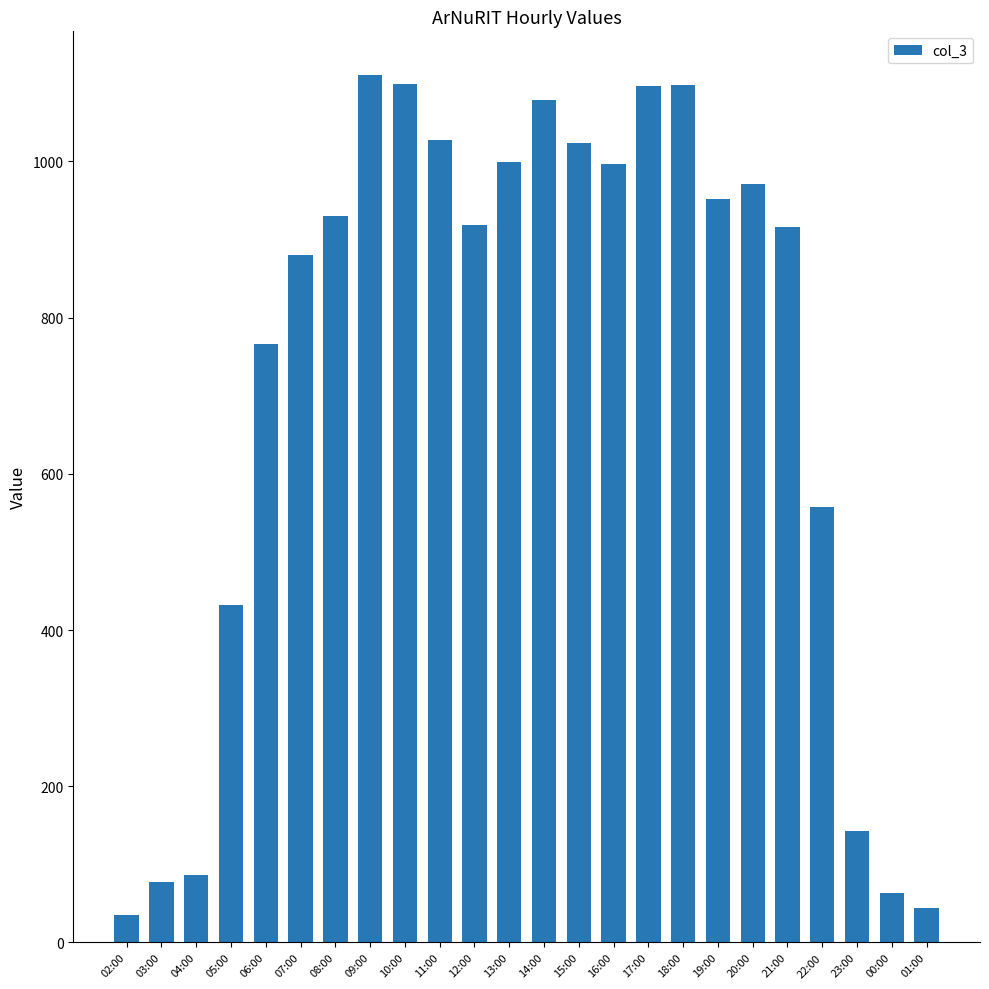

Where is the data nearest to the value 573?

22:00